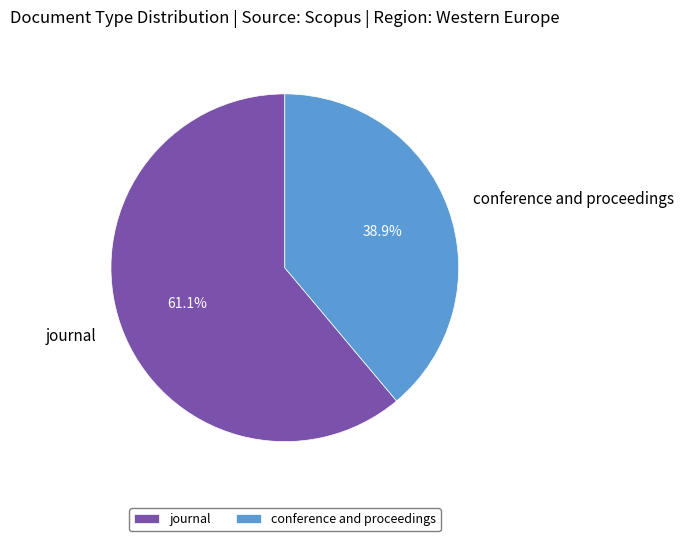

How many slices are in this pie chart?

2